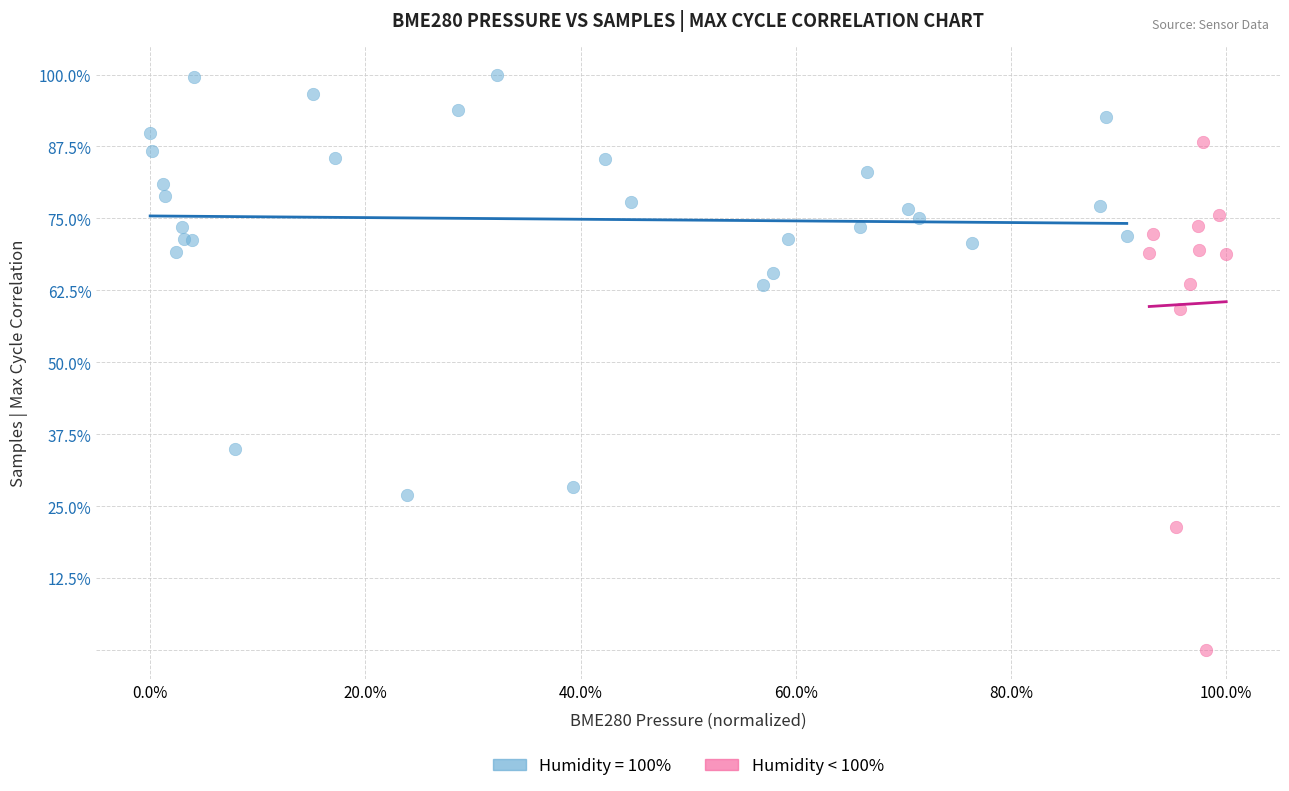

Which series reaches the maximum Y coordinate?

Humidity = 100%